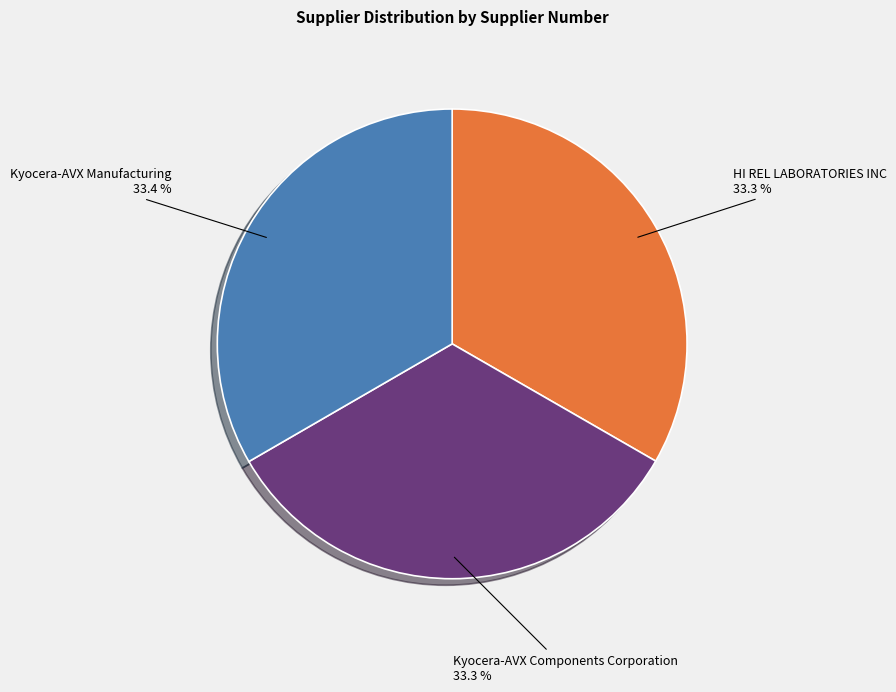

How many segments does this pie chart have?

3